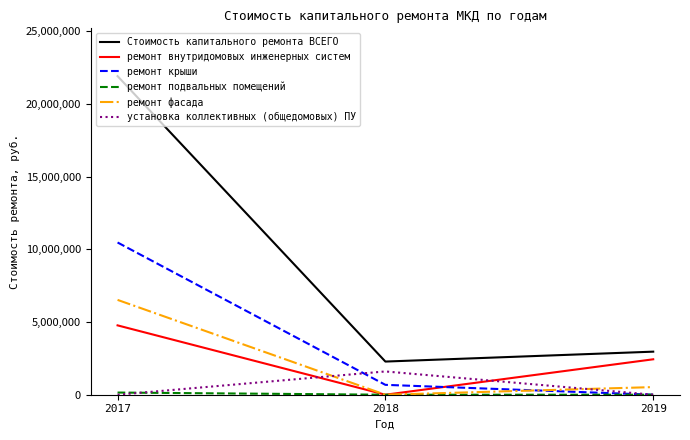

True or false: установка коллективных (общедомовых) ПУ has a value of 0.0 at 2019.

True